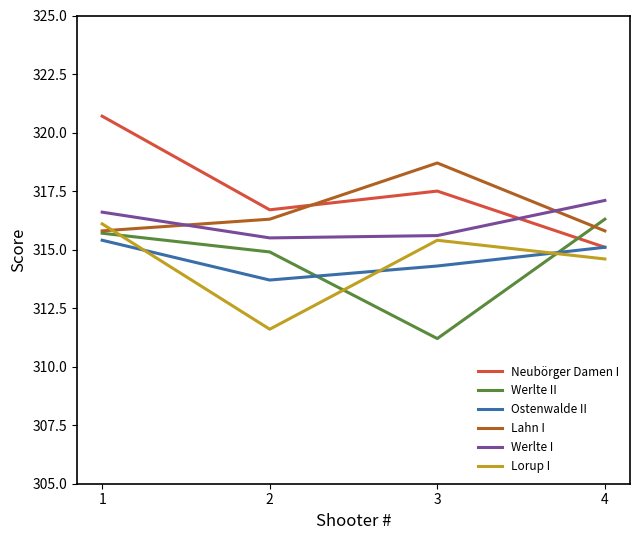

List the labels in order of Lorup I value, smallest first.

2, 4, 3, 1